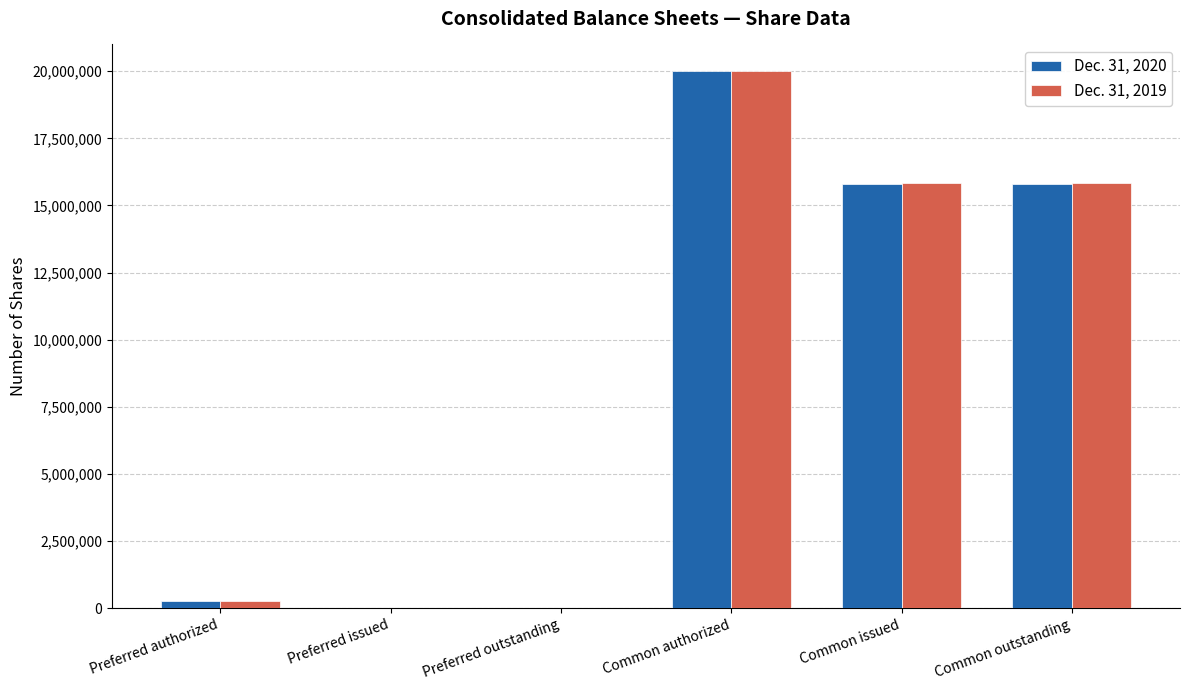

Is the value of Dec. 31, 2020 at Common authorized greater than the value of Dec. 31, 2019 at Preferred issued?

Yes